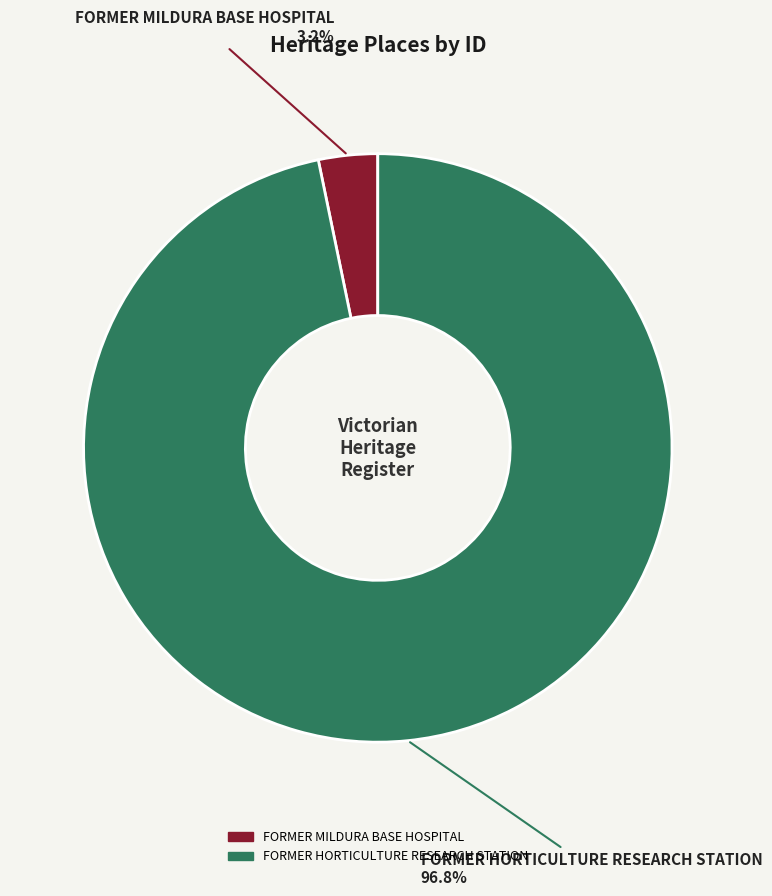

True or false: FORMER HORTICULTURE RESEARCH STATION accounts for 84% of the total.

False